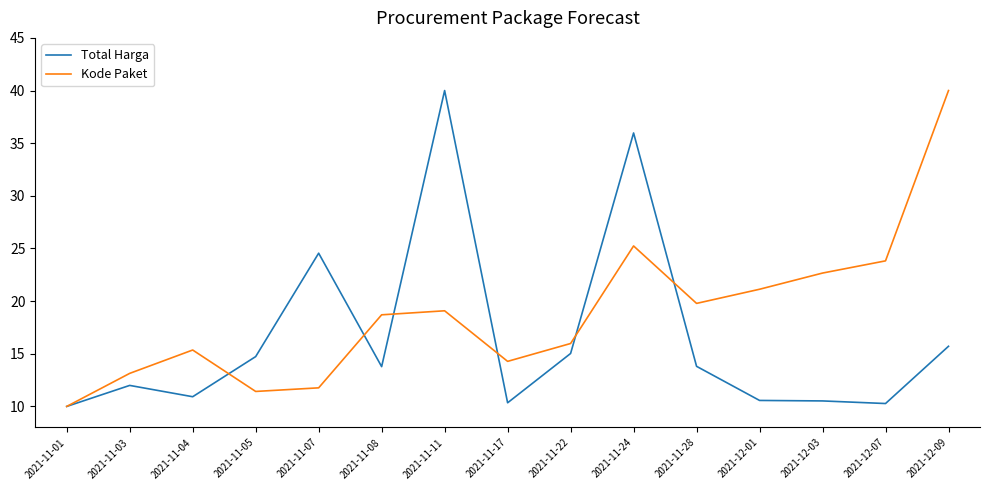

Does the chart have visible grid lines?

No